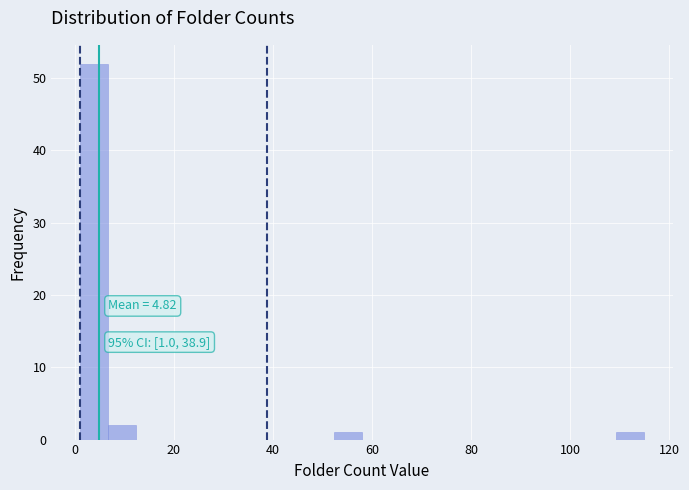

Read against the x-axis, roughly where is the centre of the tallest bar?

4